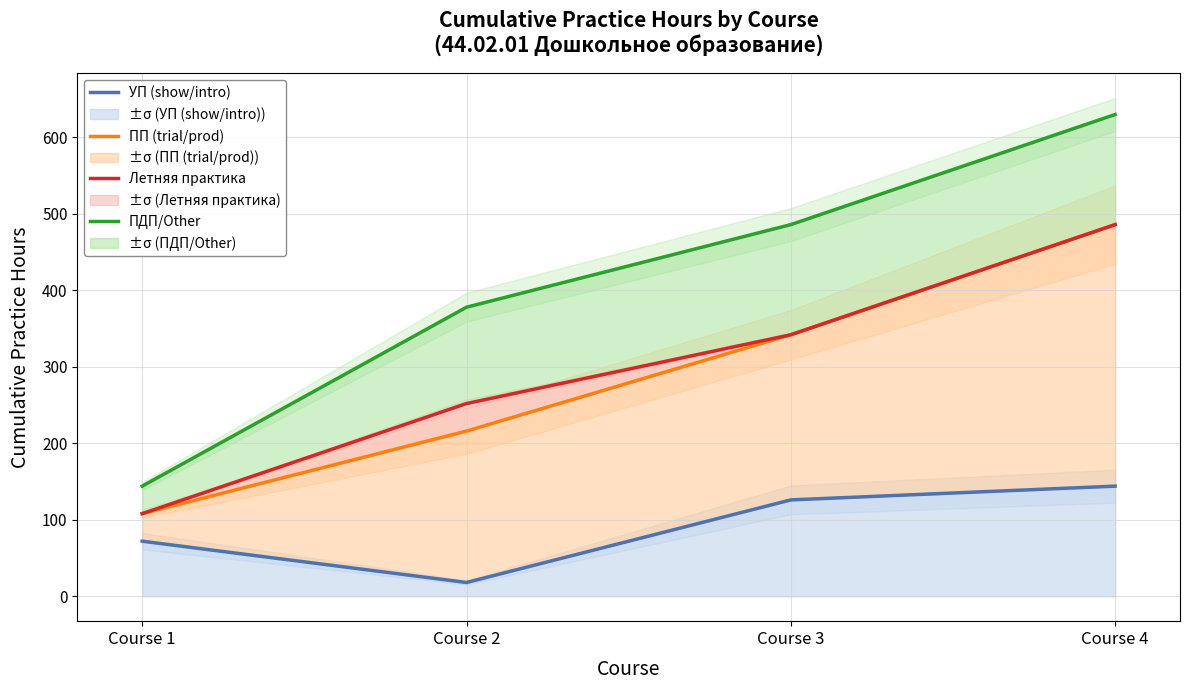

True or false: УП (show/intro) and Летняя практика cross at least once.

False